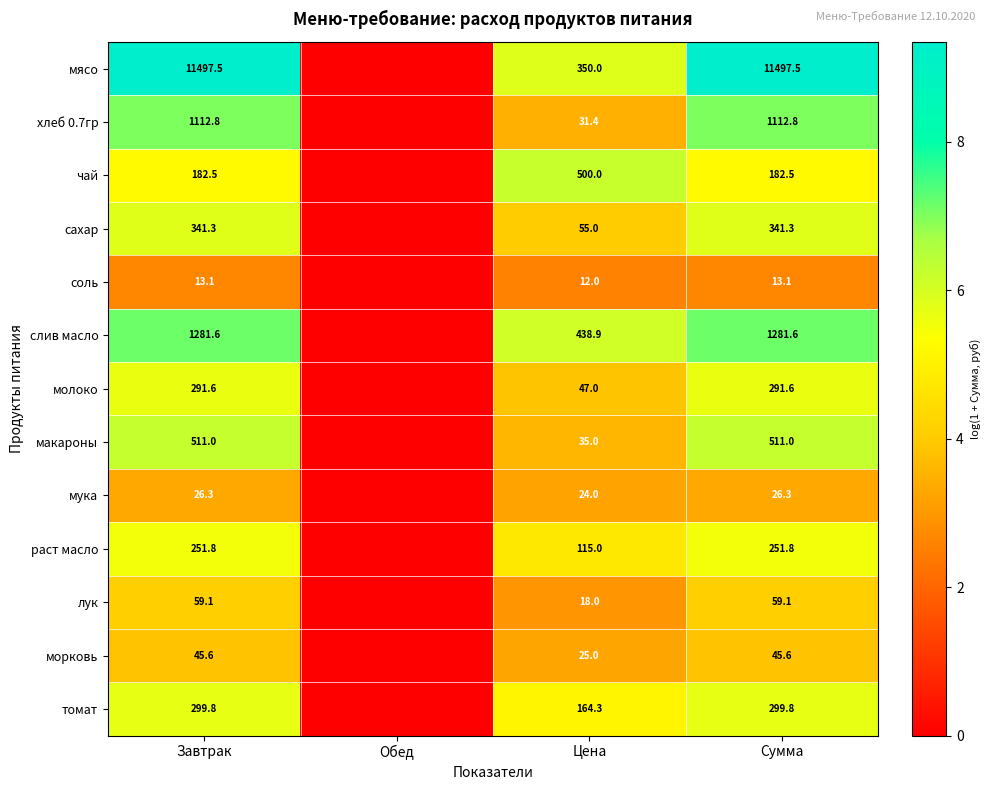

At which category is the sum across all series the highest?

Завтрак